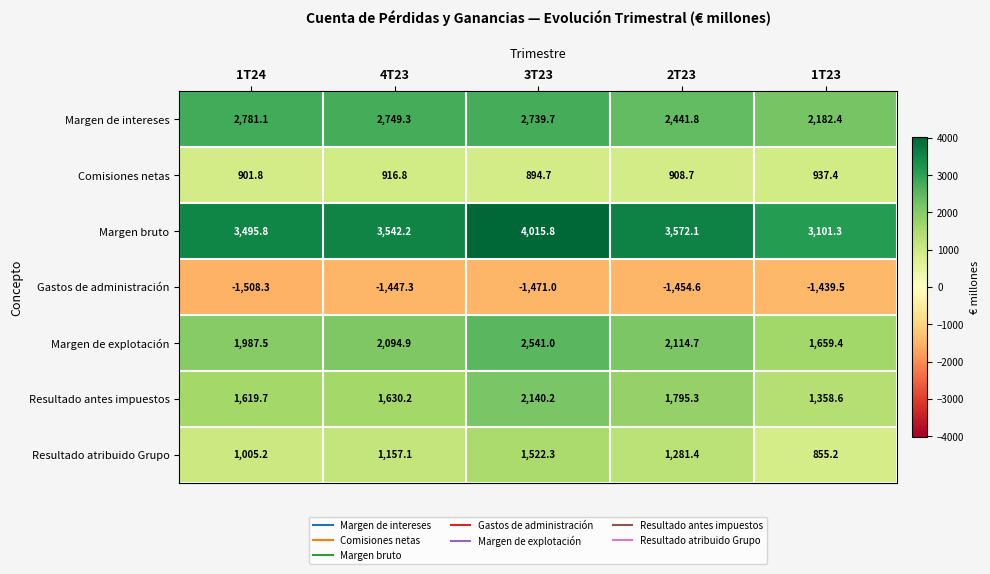

At how many categories does at least one series exceed 3307?

4